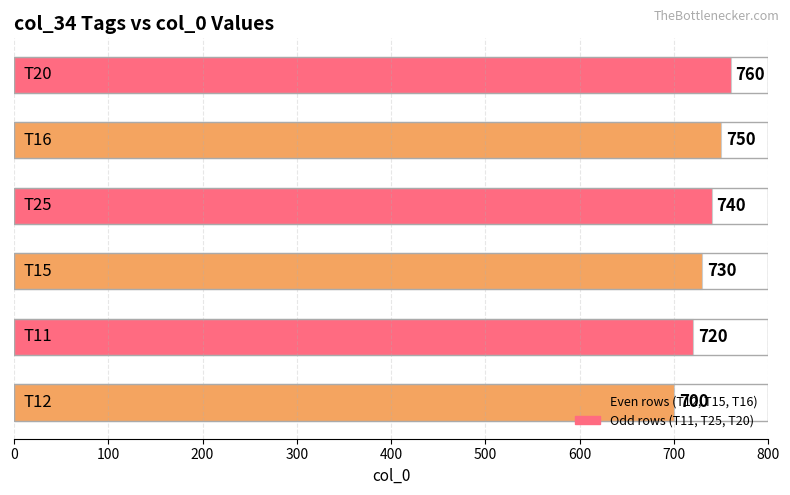

What is the difference between the maximum and minimum values?

60